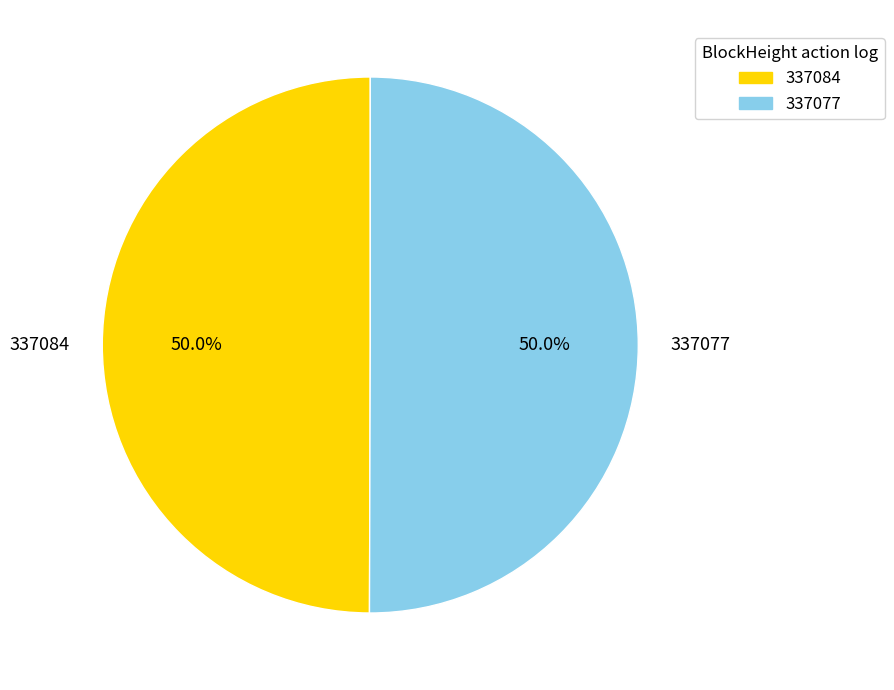

How much of the chart is everything except 337084?

50.0%